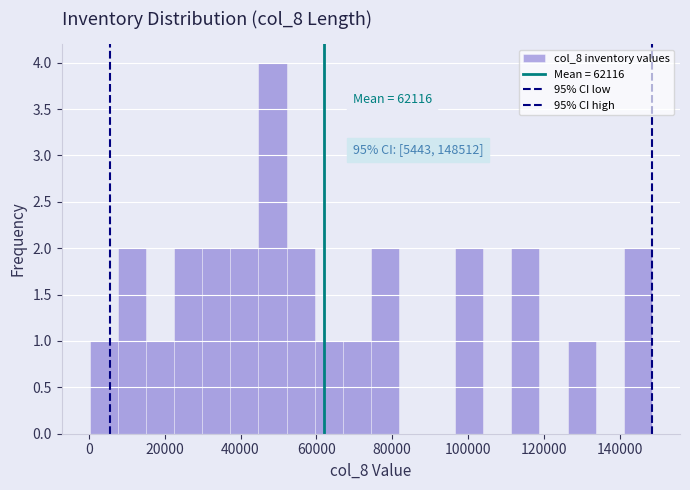

Around what value on the x-axis is the tallest bar? Give the approximate position of its centre, as read against the axis.

48000